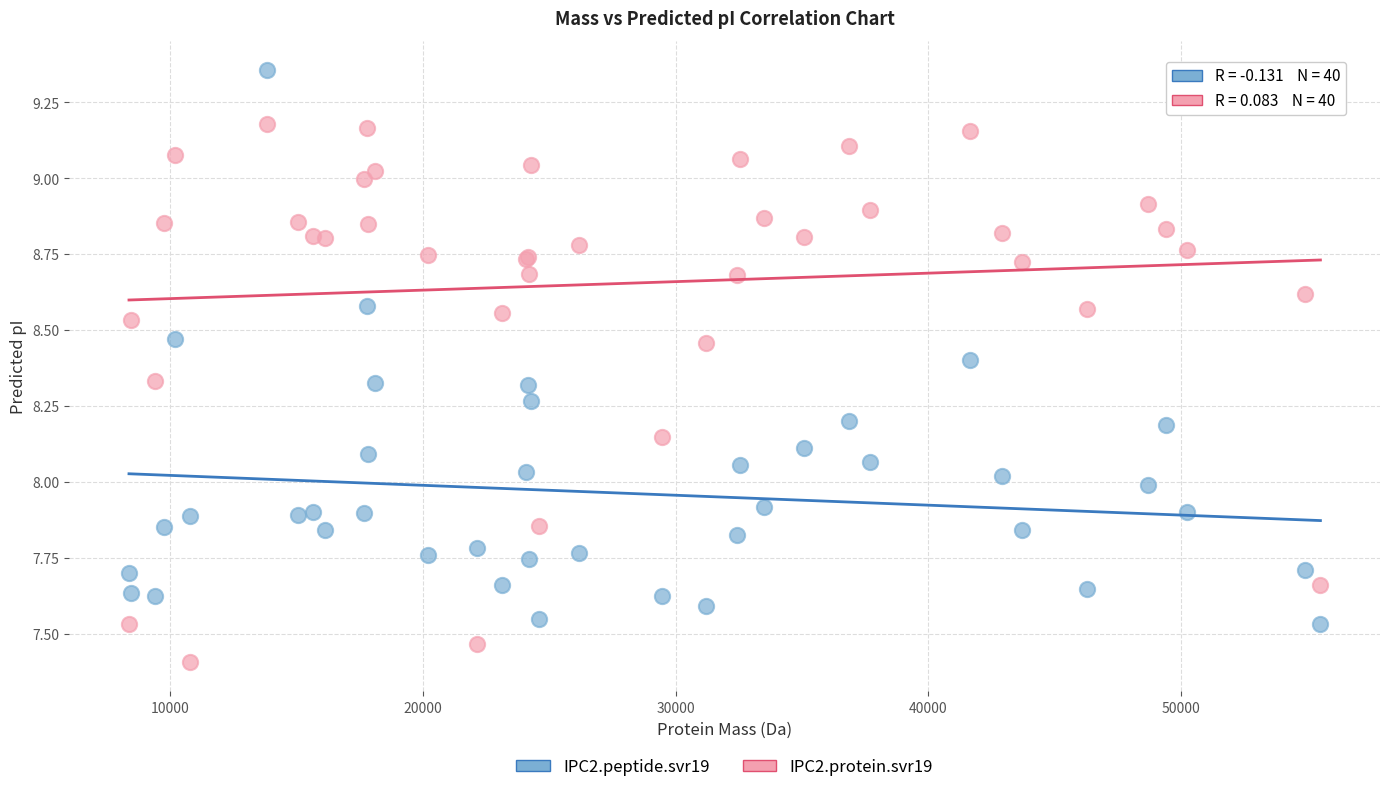

Which series has the widest spread of Y values?

IPC2.peptide.svr19